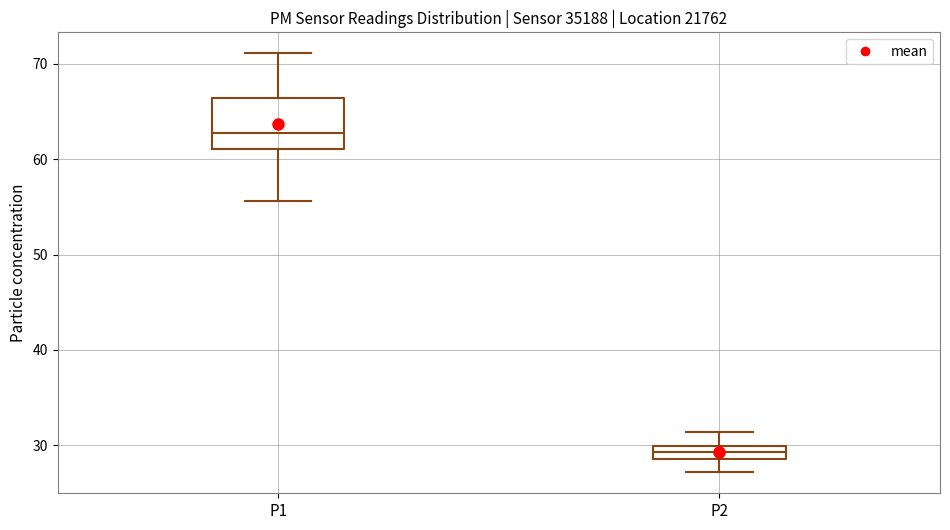

Comparing the boxes themselves (not the whiskers), which one is the tallest?

P1